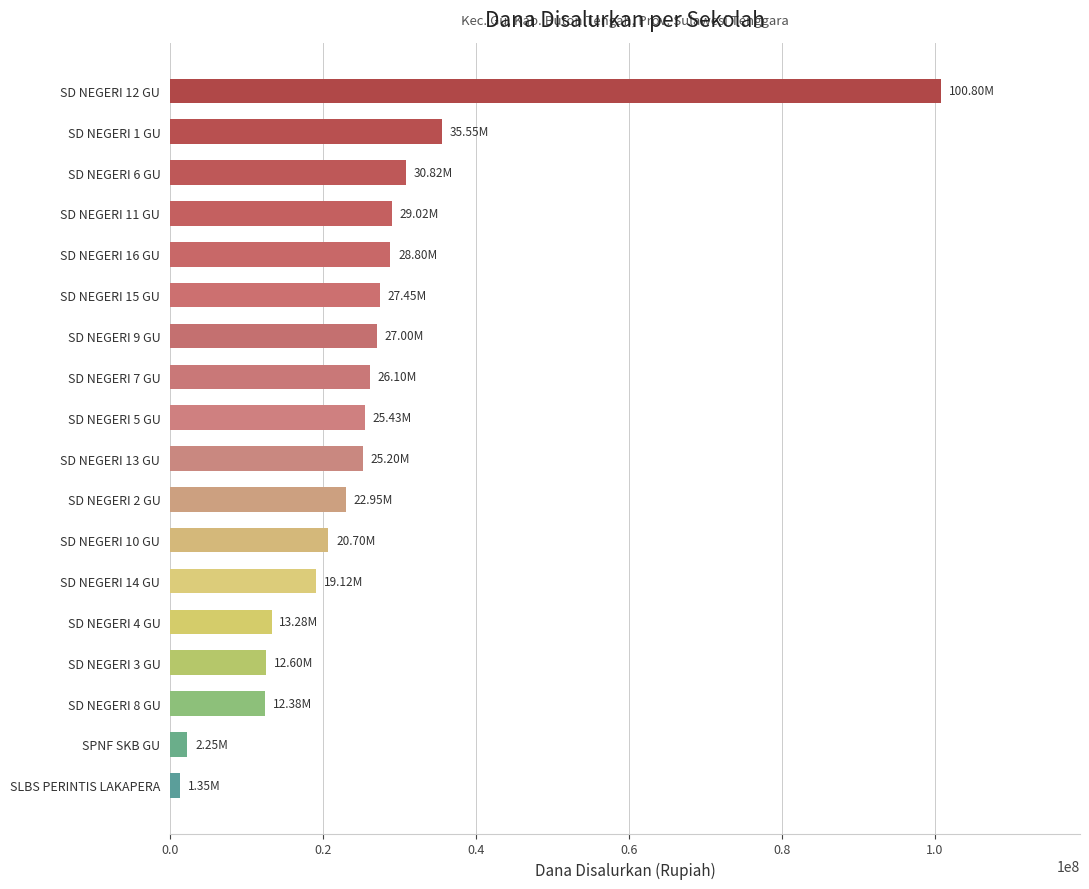

How many data points are less than 25425000?

9